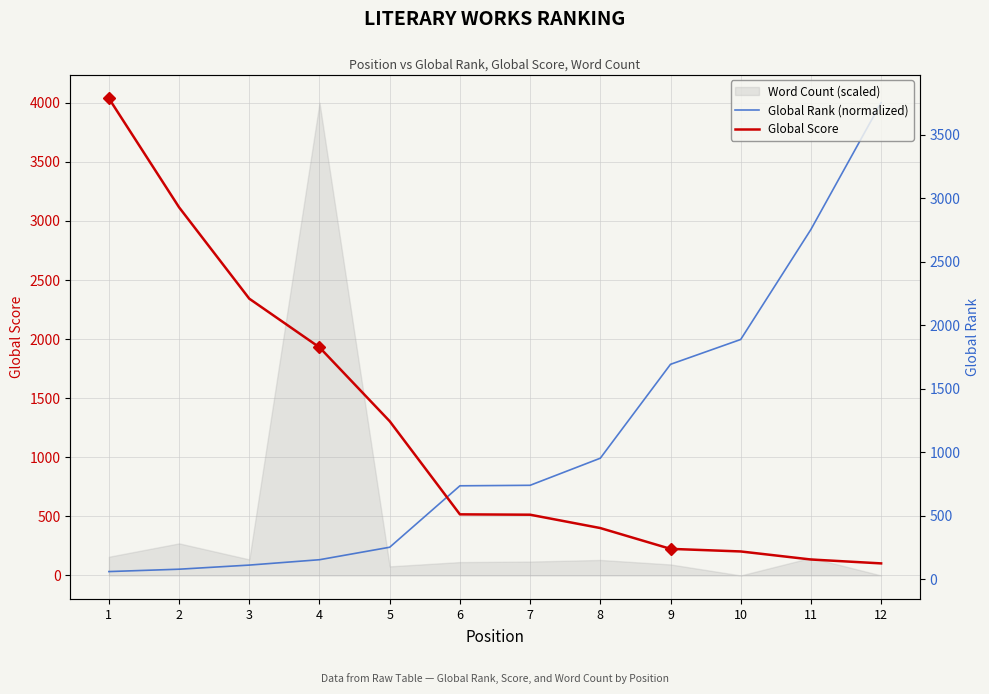

How many times do Global Score and Global Rank (normalized) cross each other?

1